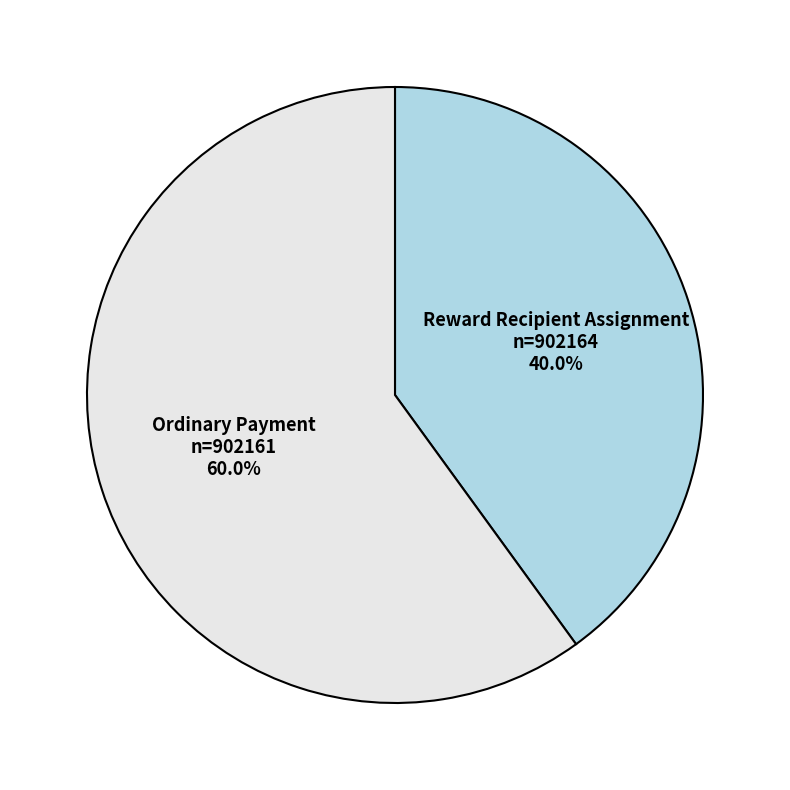

To the nearest percent, what is the average slice percentage?

50%